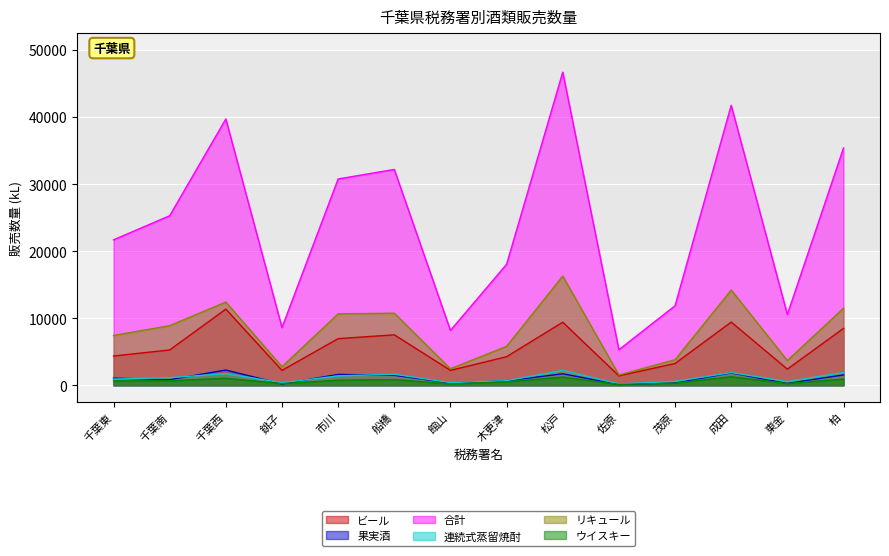

Is the value of ビール at 成田 greater than the value of リキュール at 千葉東?

Yes